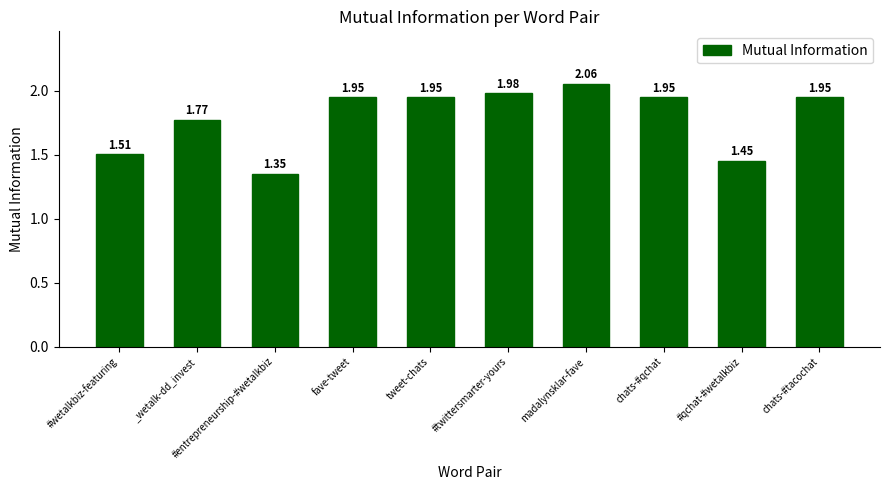

What is the label of the 1st bar from the left?

#wetalkbiz-featuring